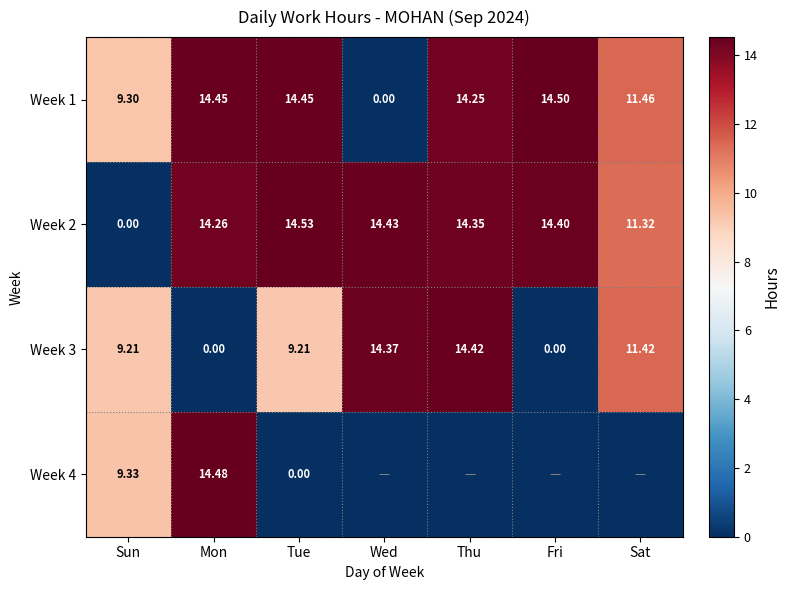

List the series in order of their peak value, lowest first.

Week 3, Week 4, Week 1, Week 2